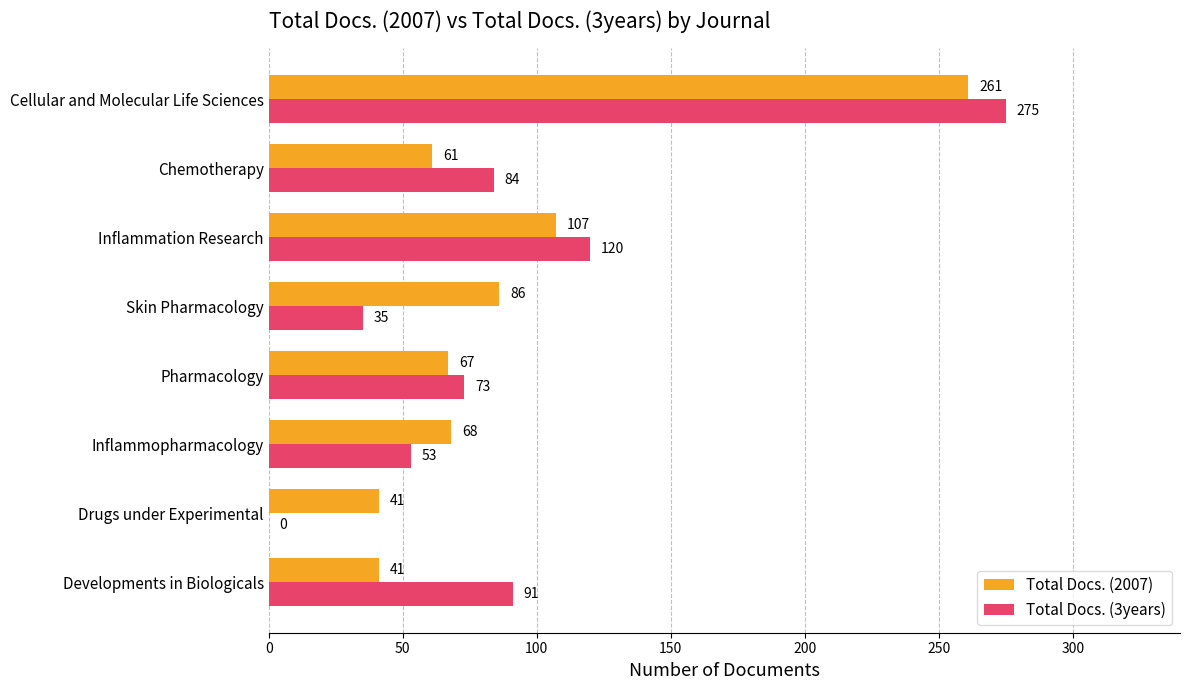

The Total Docs. (2007) series shows 179 at Inflammation Research. True or false?

False